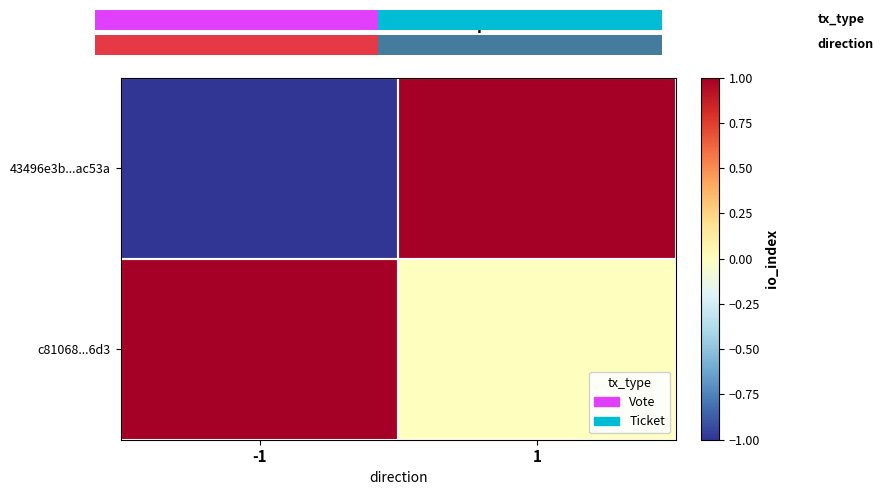

Which series has the widest spread of values?

43496e3b...ac53a